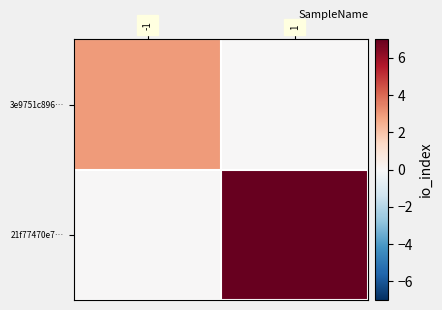

Reading right to left, transcribe all the data shown in this chart.

3e9751c896…: 1=0	-1=3
21f77470e7…: 1=7	-1=0